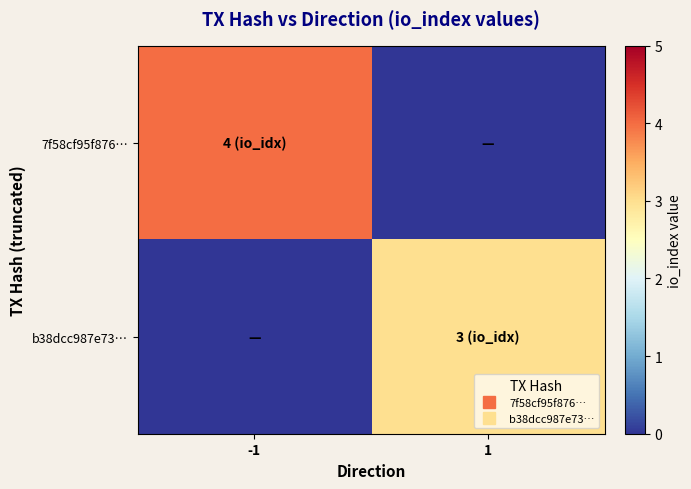

Which series has the largest range (max minus min)?

7f58cf95f876…